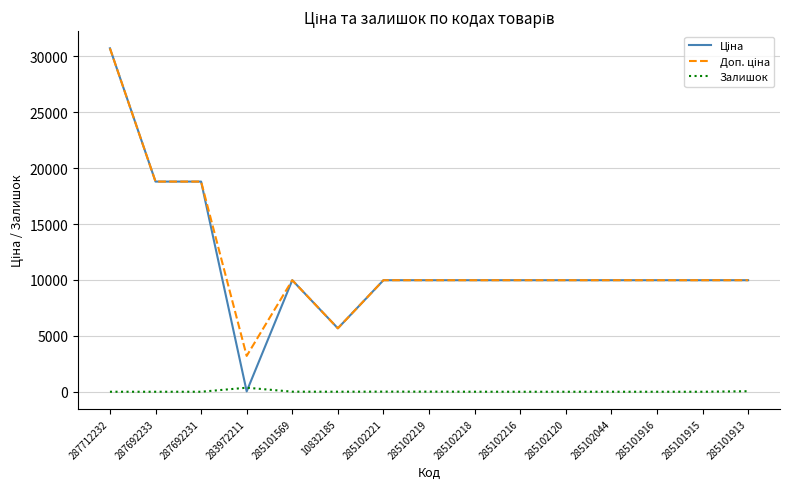

At which category is the sum across all series the highest?

287712232